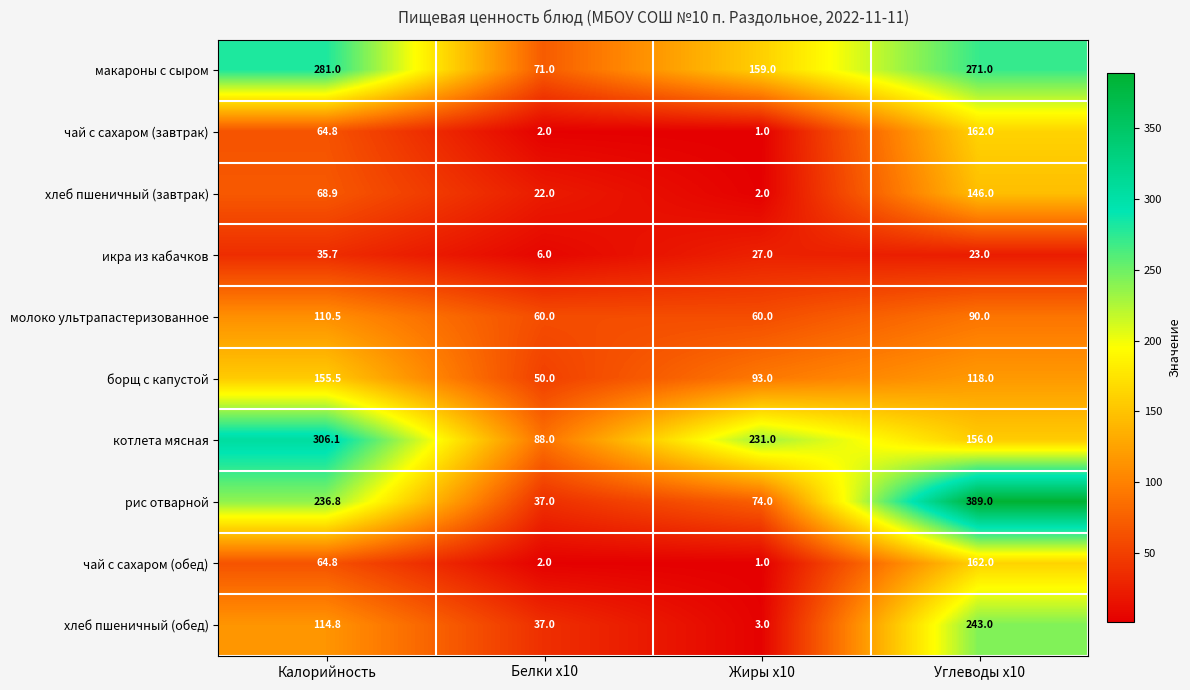

Which series changed the most between Калорийность and Углеводы x10?

рис отварной